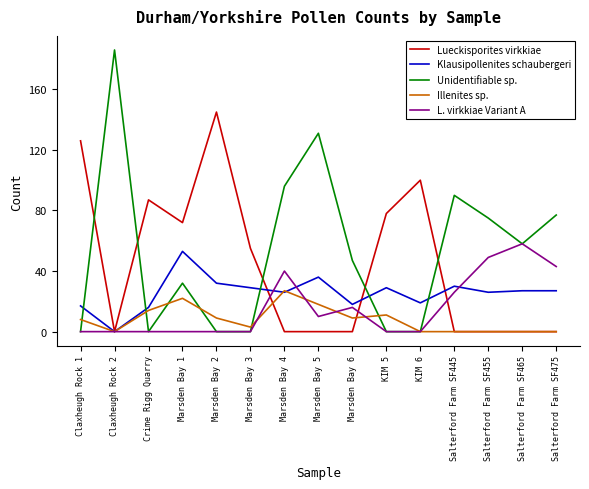

The value of Illenites sp. at Marsden Bay 2 is 2. True or false?

False